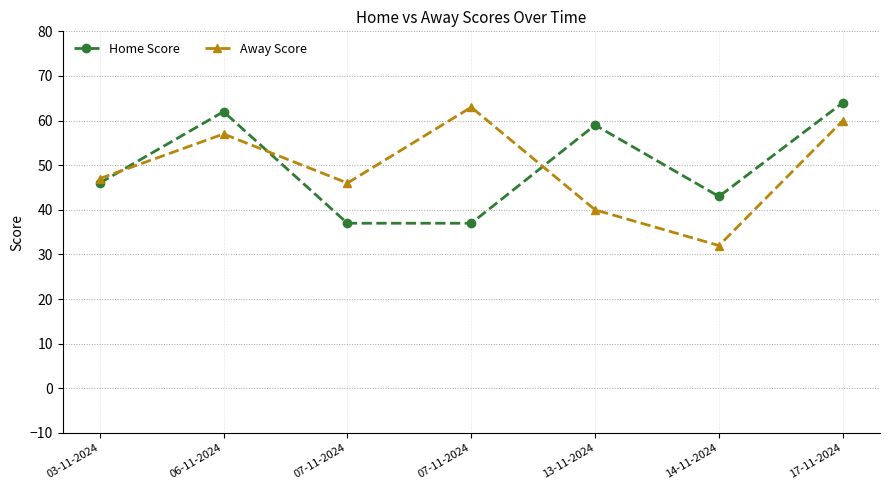

Which category has the highest value in the Home Score series?

17-11-2024